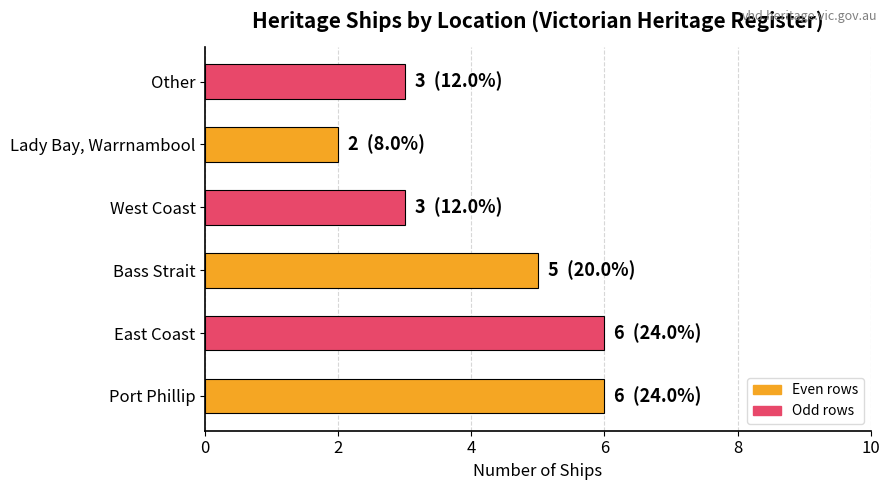

What is the approximate value at Bass Strait?

5